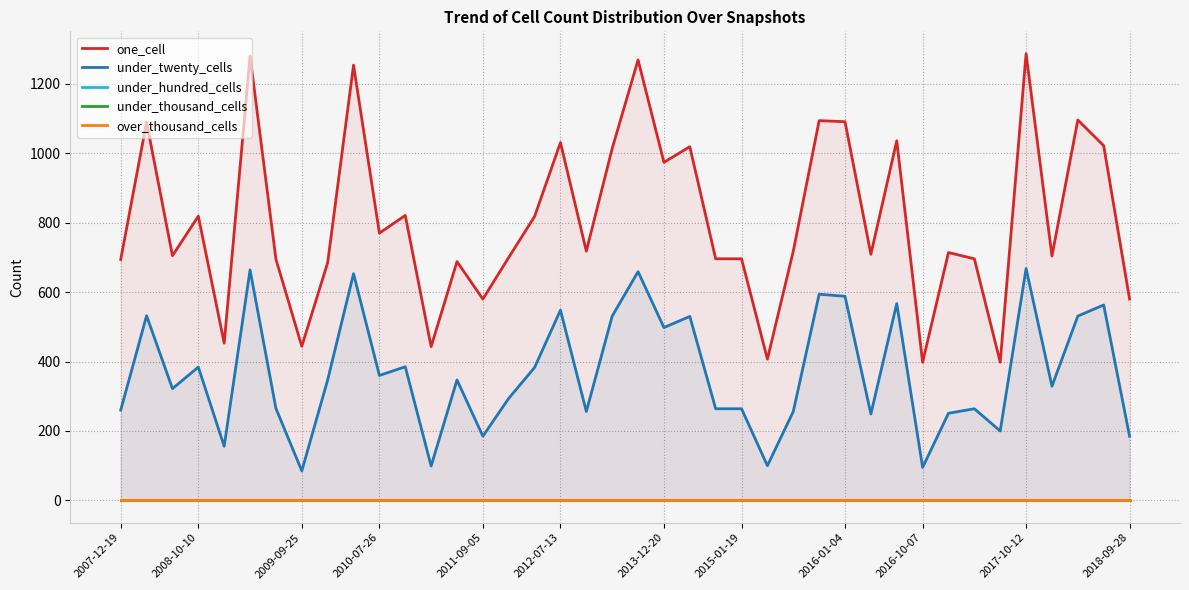

True or false: under_thousand_cells and one_cell intersect in this chart.

False